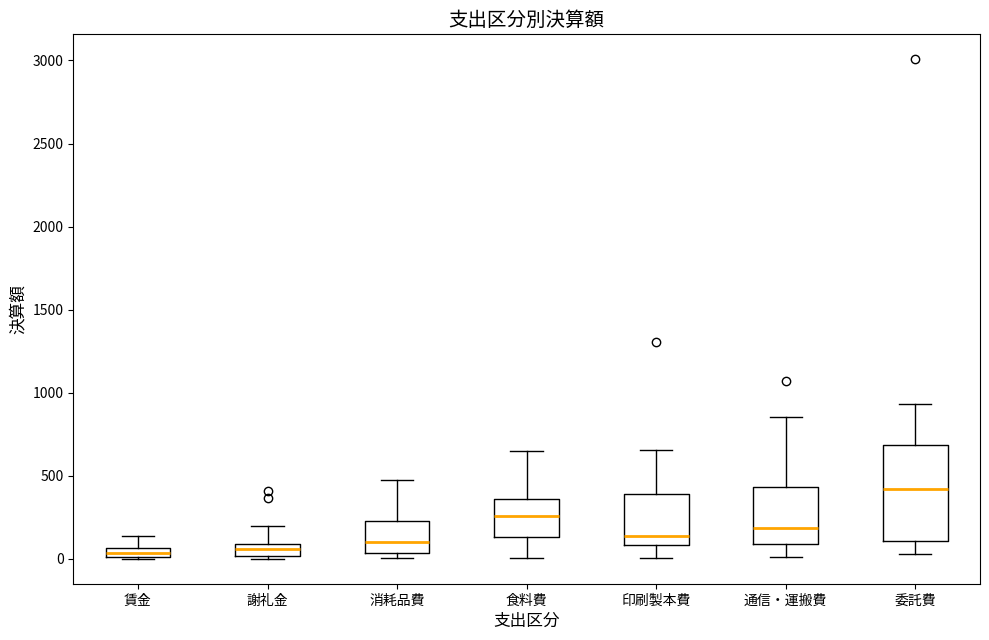

Where does the median line of the box for 食料費 sit on the y-axis? The values are not printed on the chart, so give them approximately, as read against the axis.

250